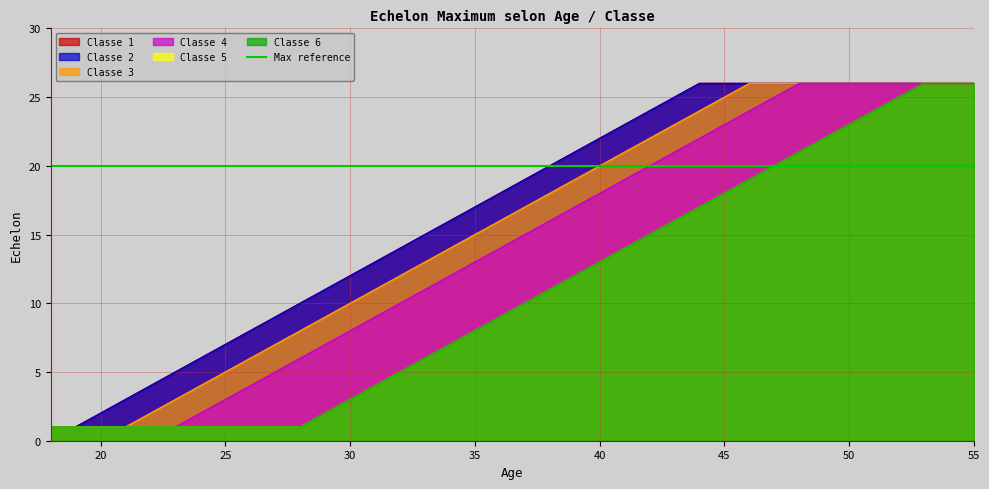

Is it true that Classe 1 equals 17 at 35?

True